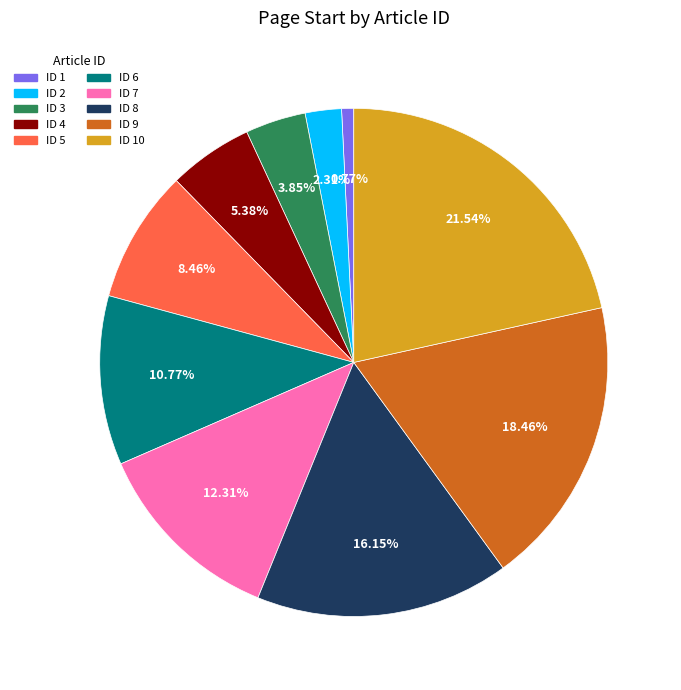

Is there any slice that represents more than half of the pie?

No